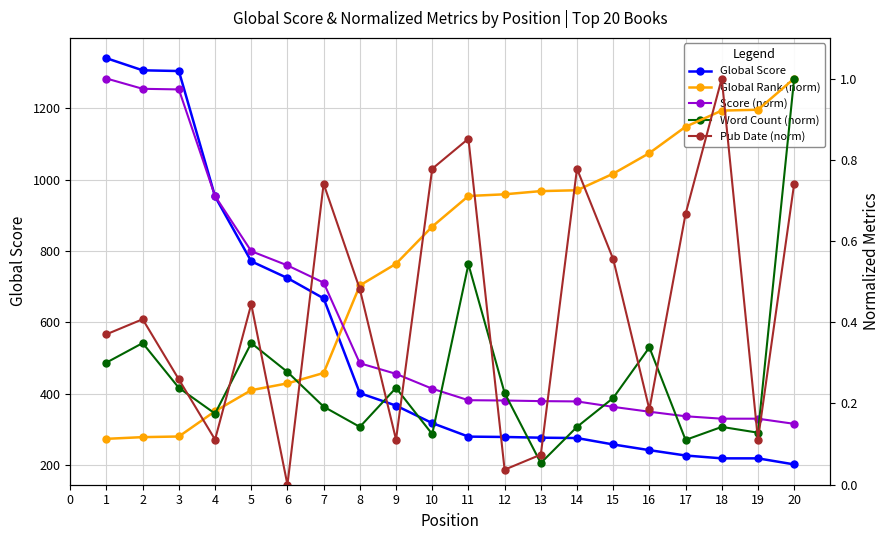

How many lines are shown in the chart?

5